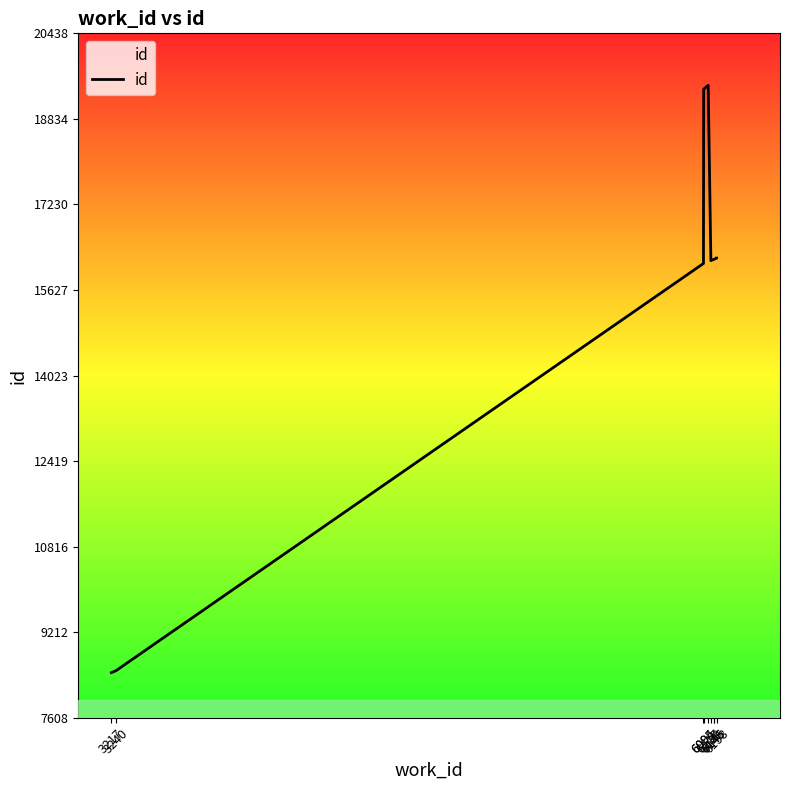

What is the smallest value displayed?

8454